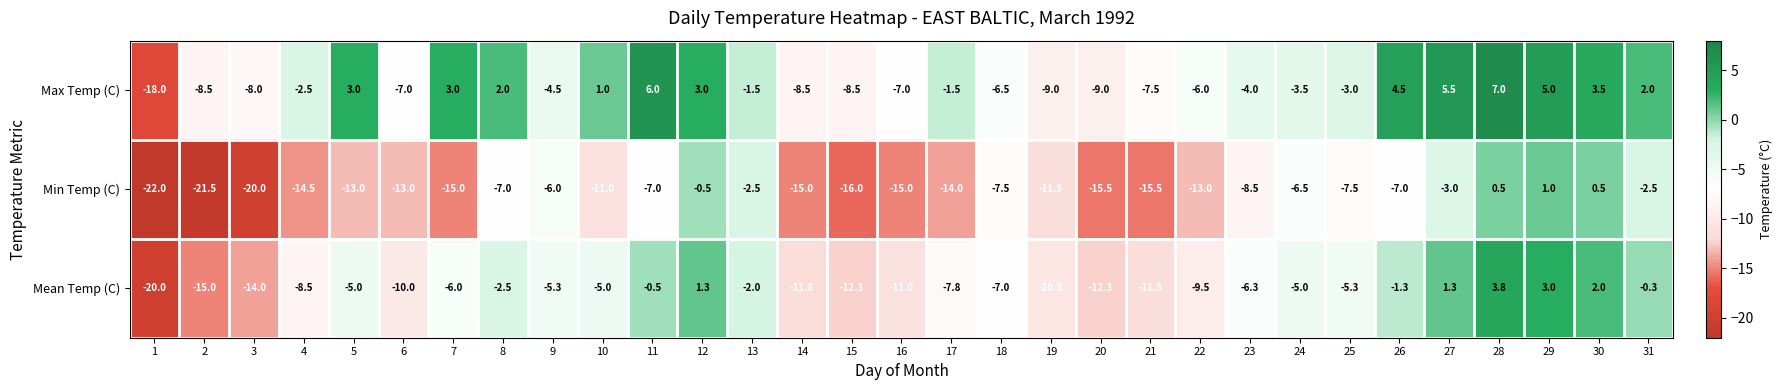

How many data points in Min Temp (C) are above -11?

15